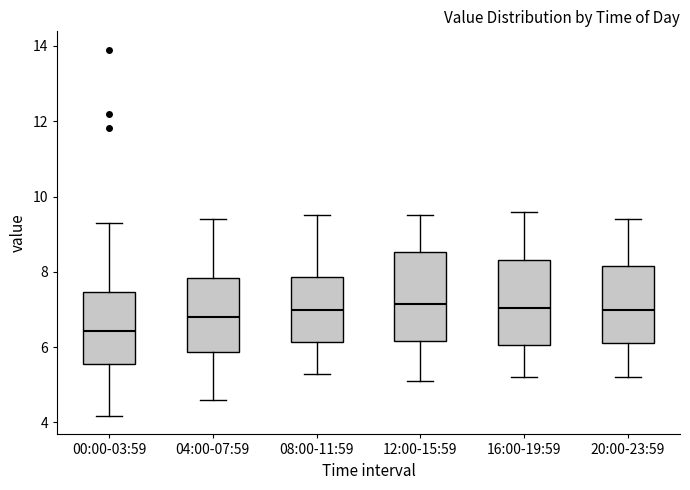

Where does the lower whisker of the box for 08:00-11:59 end on the y-axis? The values are not printed on the chart, so give them approximately, as read against the axis.

5.4